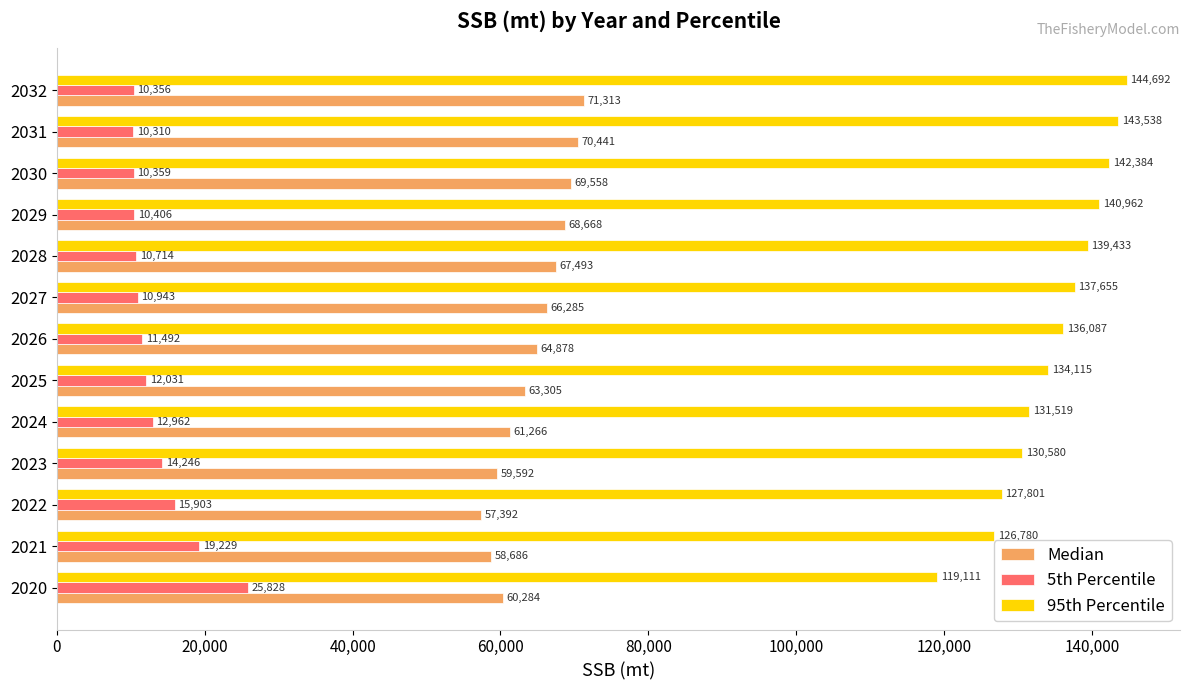

How many values in the Median series are below 64878?

6